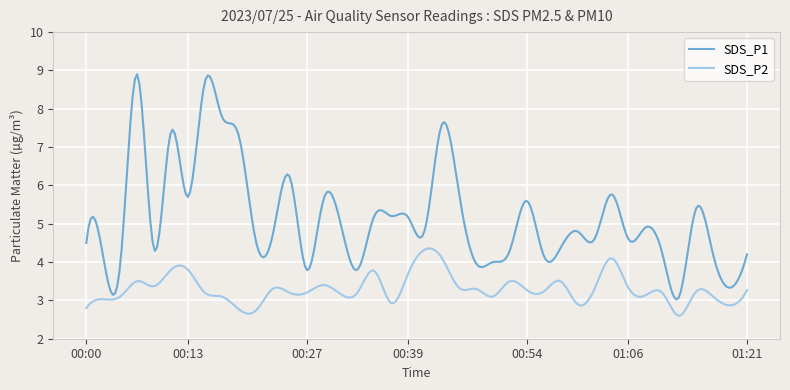

Rank the series by their average value, from lowest to highest.

SDS_P2, SDS_P1